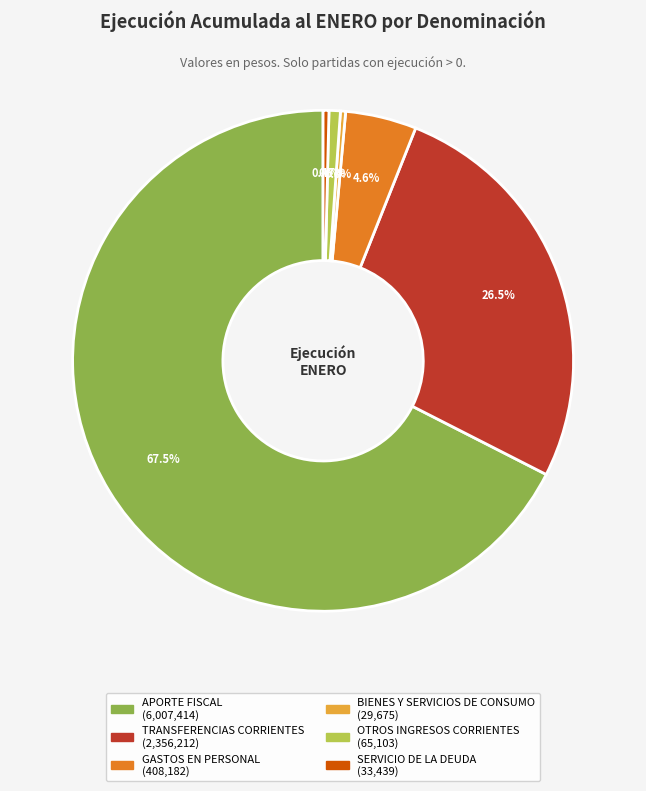

To the nearest percent, what is the difference between the SERVICIO DE LA DEUDA and TRANSFERENCIAS CORRIENTES slice percentages?

26%